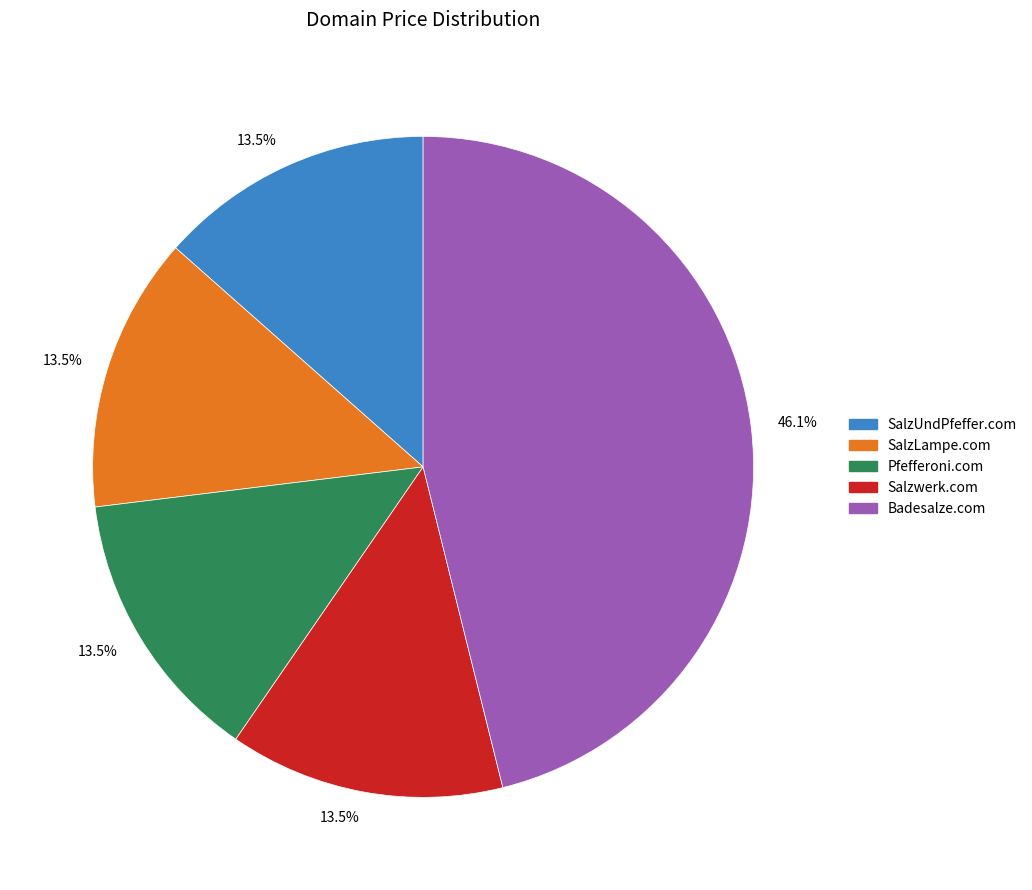

Between Badesalze.com and Salzwerk.com, which is larger?

Badesalze.com